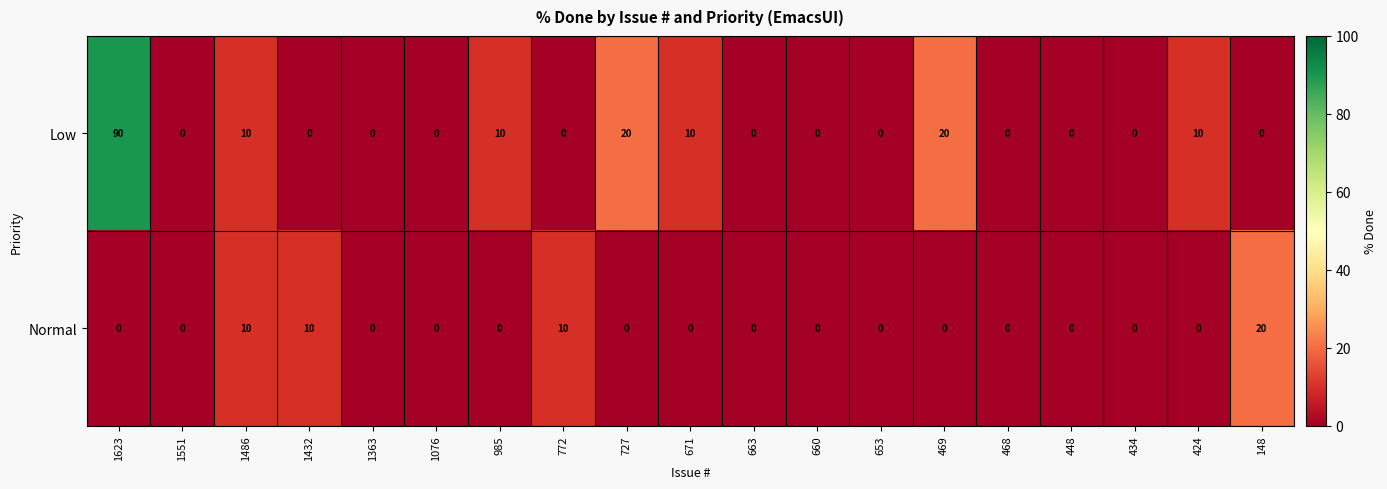

Which series changed the most between 653 and 148?

Normal